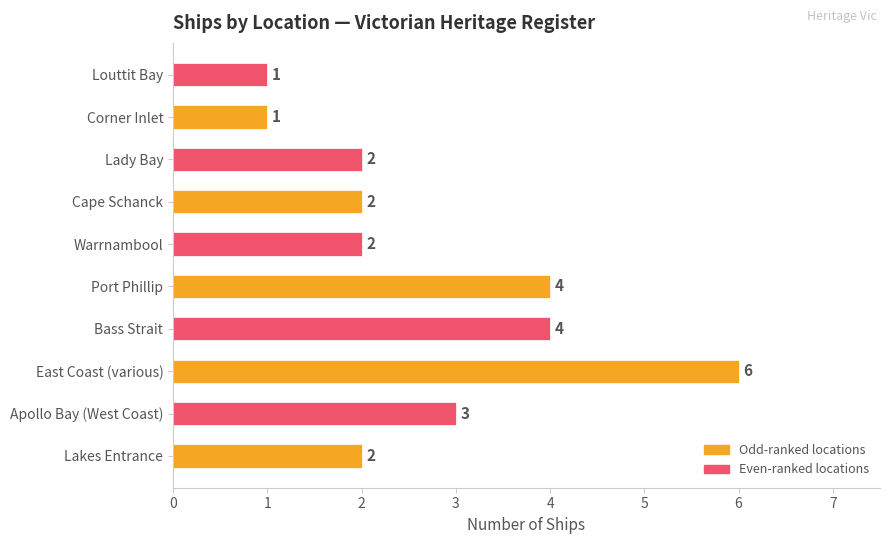

At how many categories does at least one series exceed 3?

3